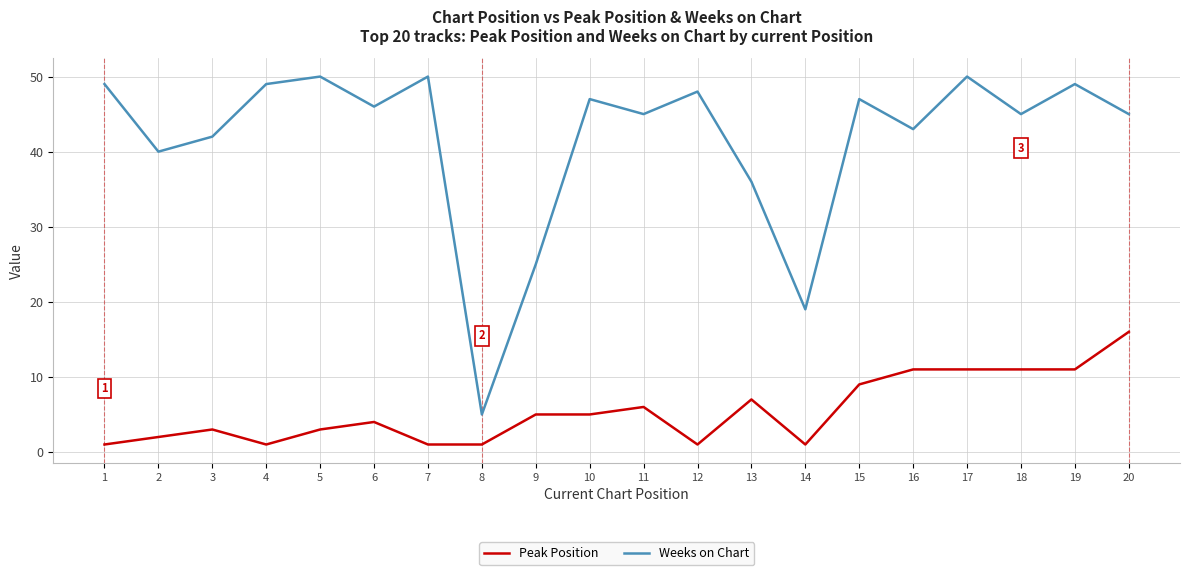

Which category has the lowest value in the Weeks on Chart series?

8